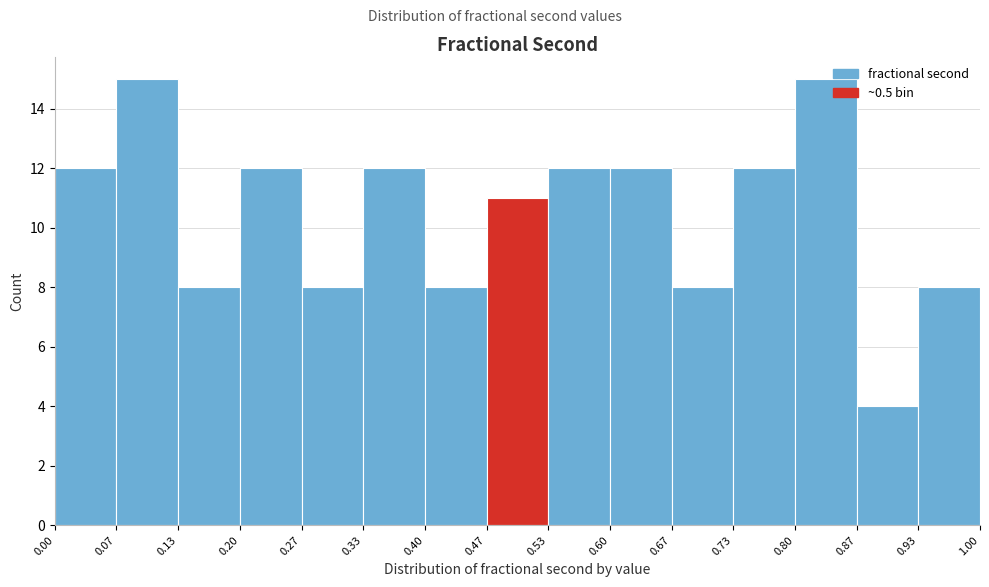

What is the height of the bar covering 0.53 to 0.60 on the x-axis? The values are not printed on the chart, so give them approximately, as read against the axis.

12